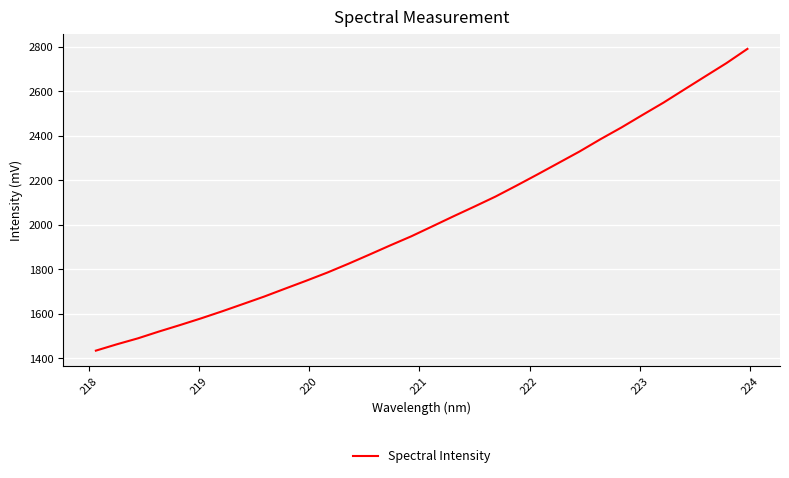

What is the difference between the maximum and minimum values?

1355.9